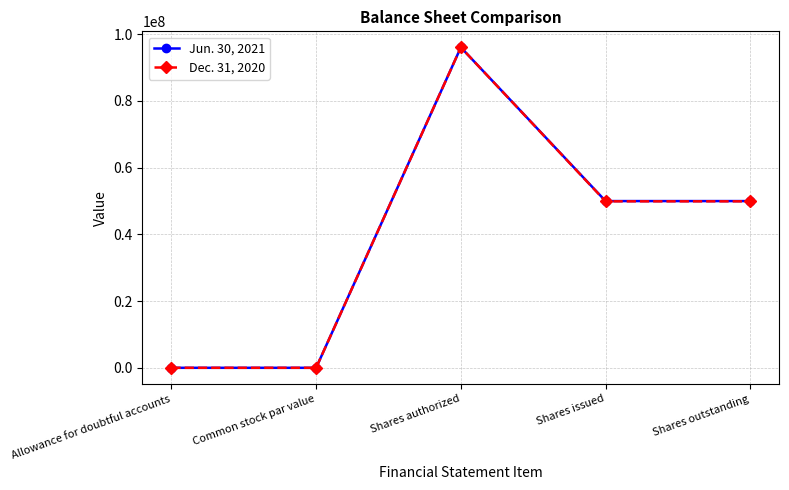

The value of Dec. 31, 2020 at Shares outstanding is 88985977. True or false?

False